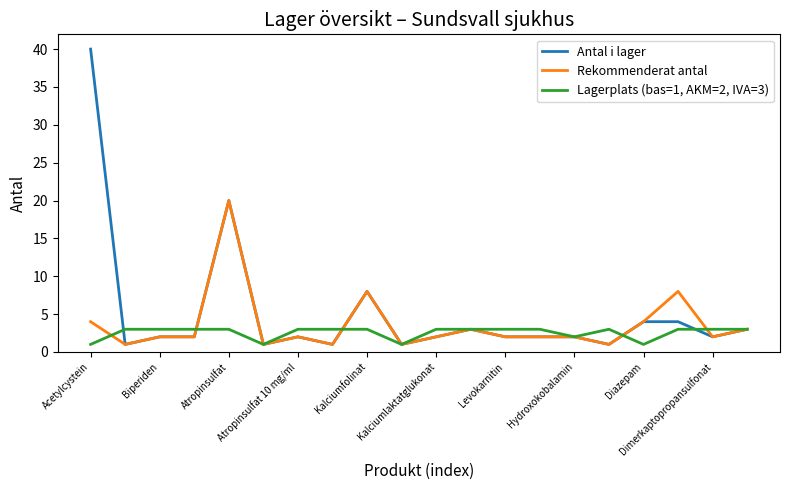

List the series in order of their peak value, lowest first.

Lagerplats (bas=1, AKM=2, IVA=3), Rekommenderat antal, Antal i lager